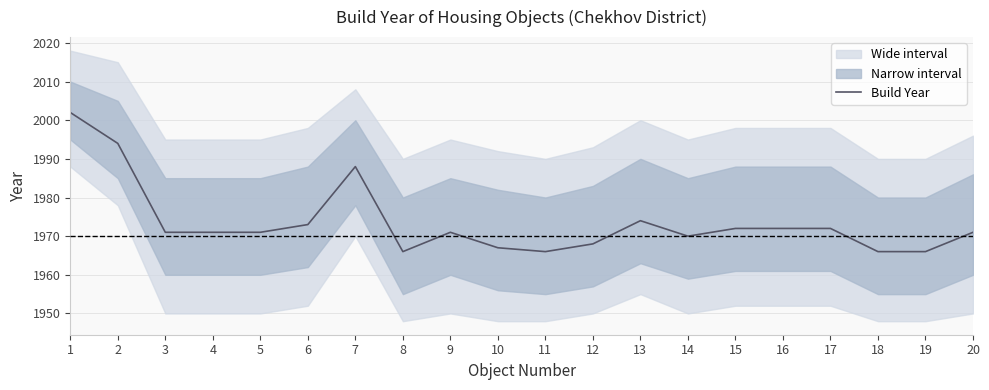

What is the change in value from 15 to 19?

-6